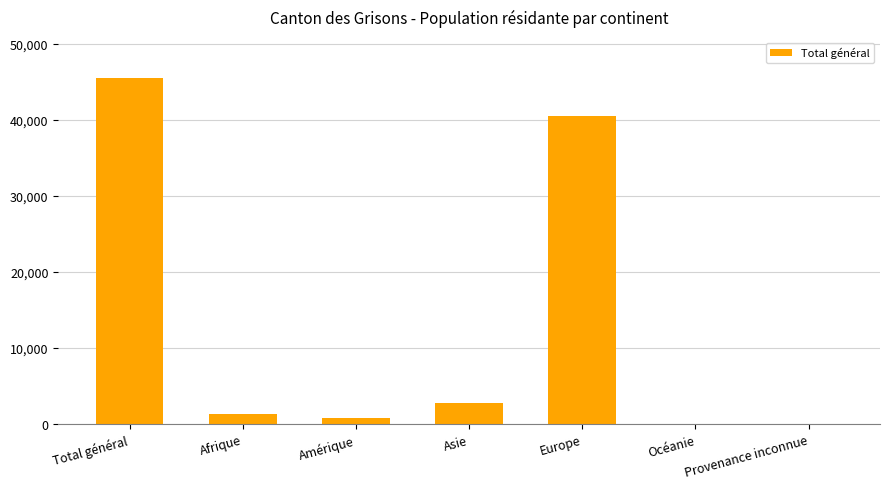

Where is the data nearest to the value 22746?

Europe